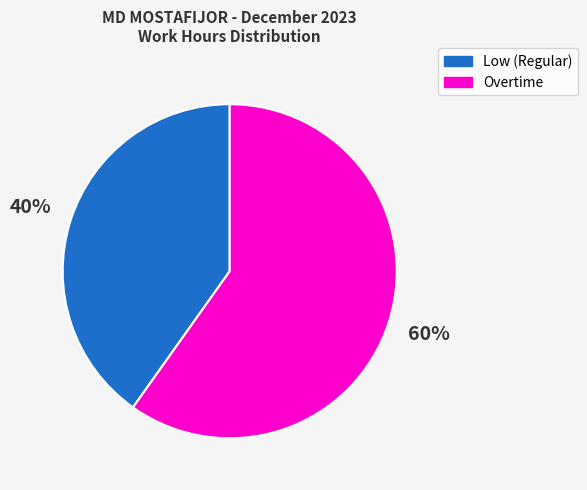

What percentage is the Low (Regular) slice, to the nearest percent?

40%